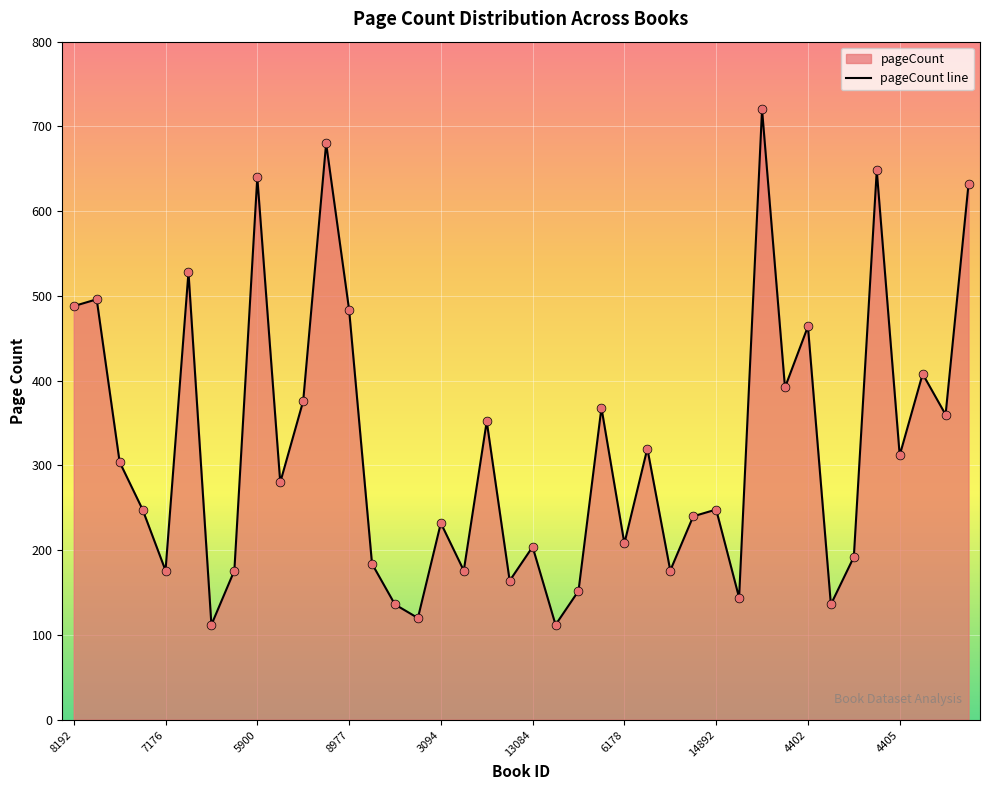

What is the minimum value shown in the chart?

112